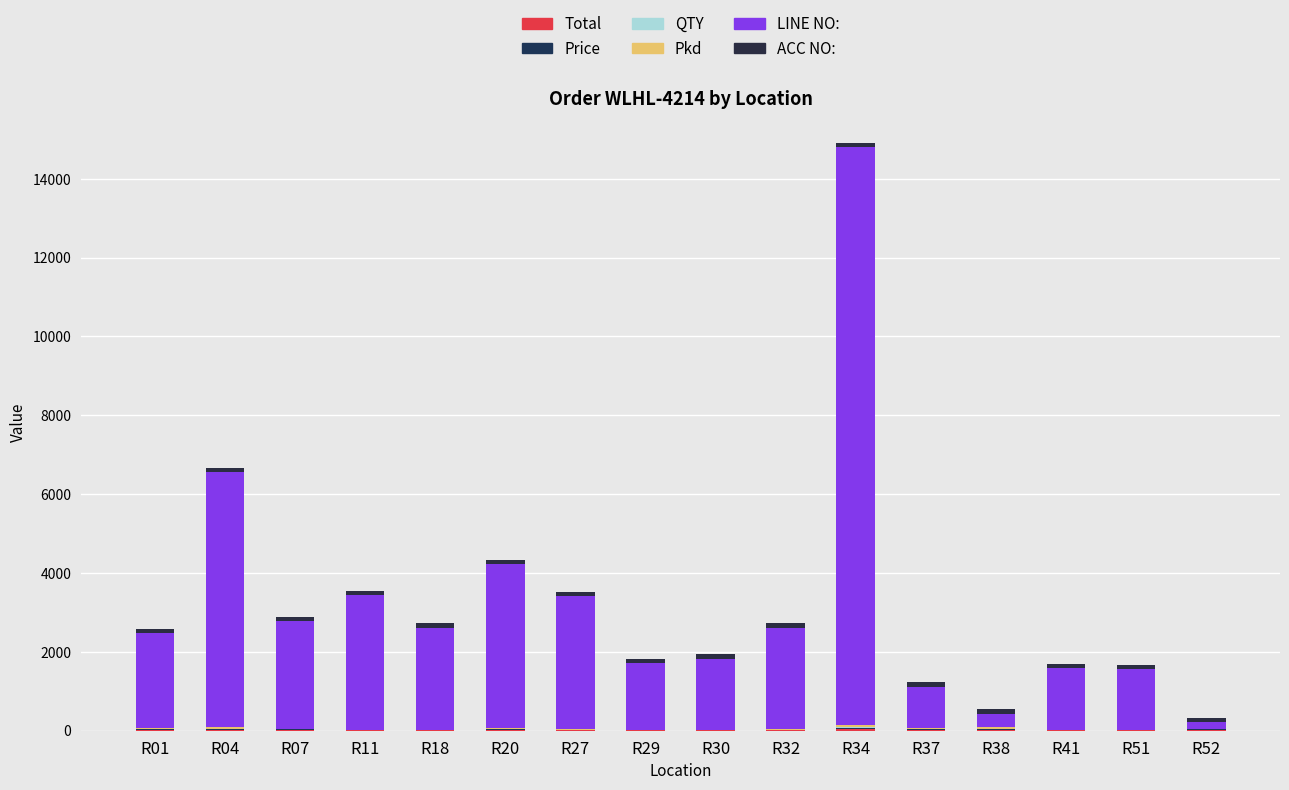

How many categories are shown in the chart?

16